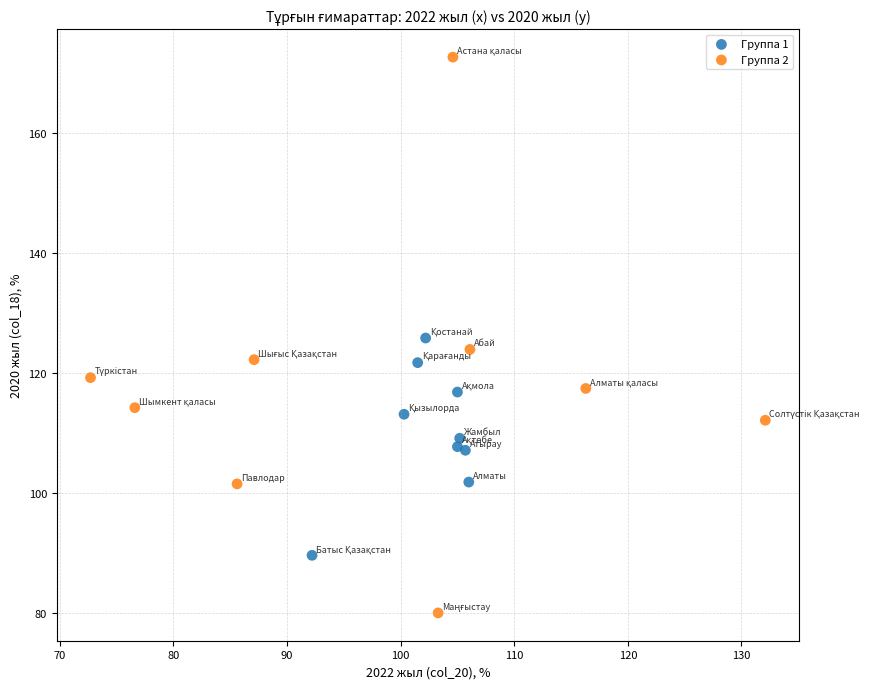

Which series contains the highest Y value?

Группа 2